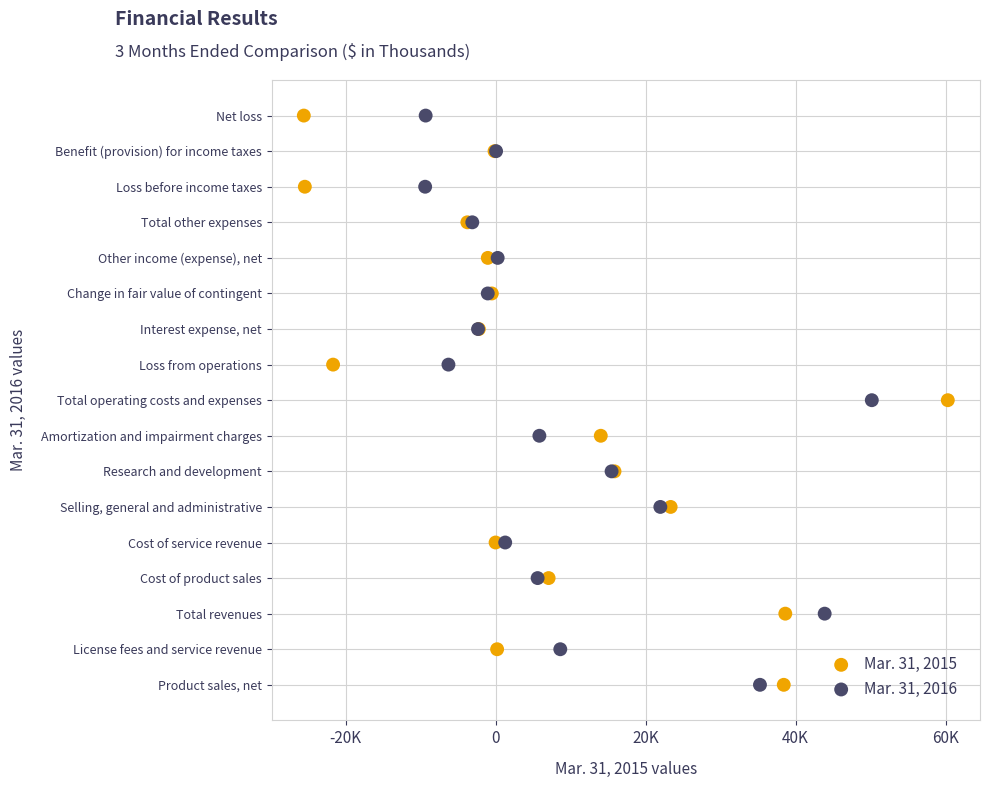

What are all the series names shown in the legend?

Mar. 31, 2015, Mar. 31, 2016